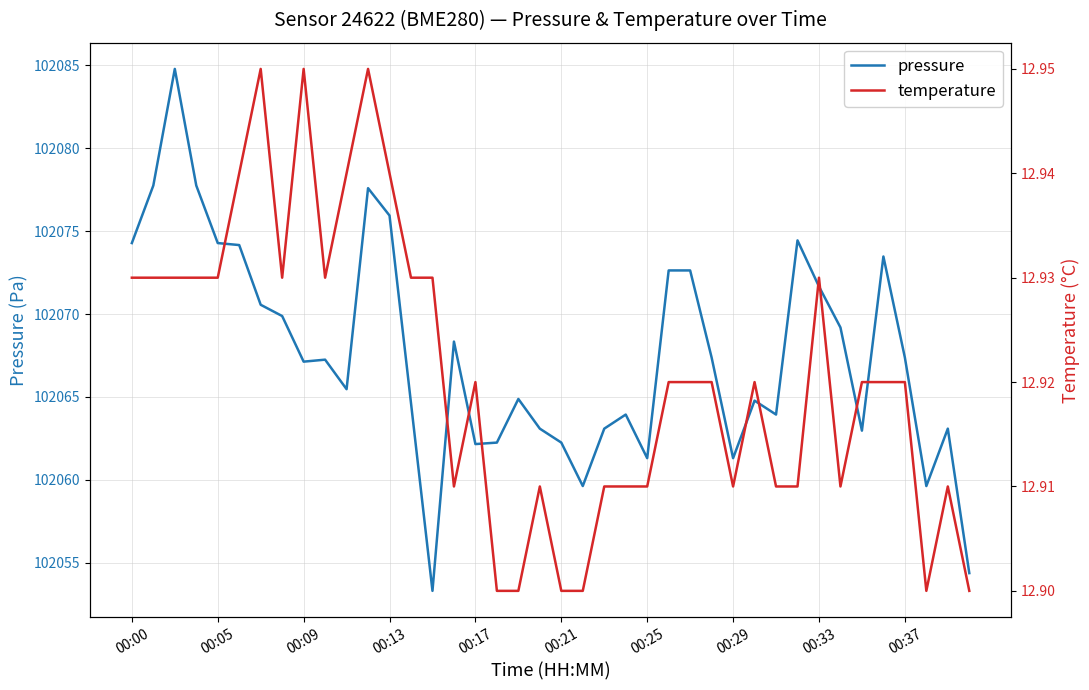

True or false: pressure and temperature cross at least once.

False